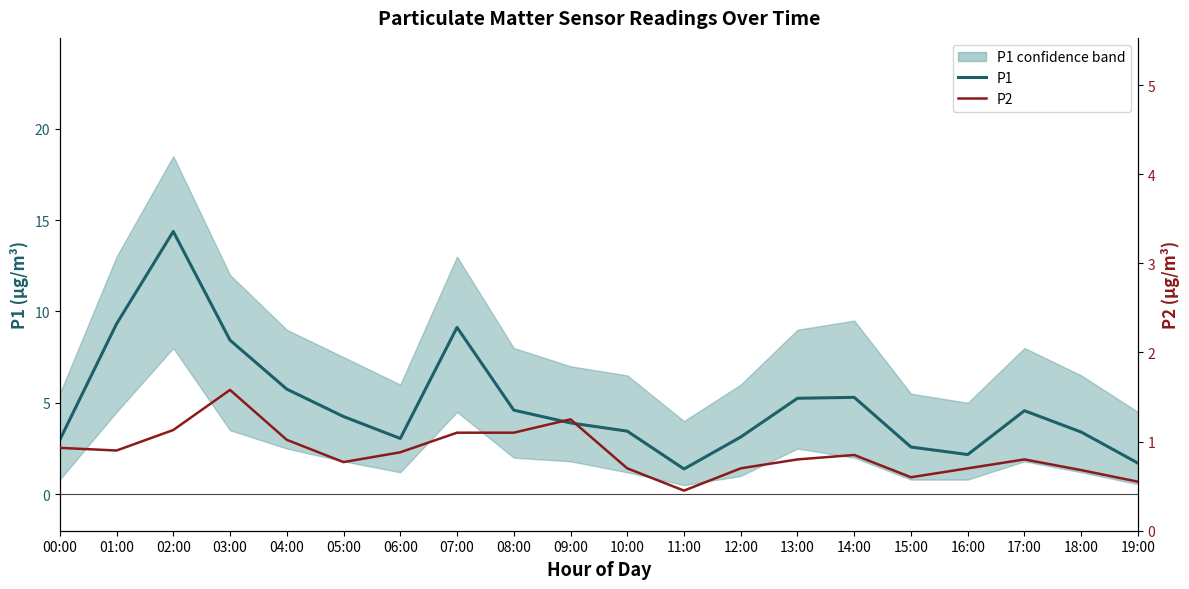

Where does the P1 series first go above 4?

01:00